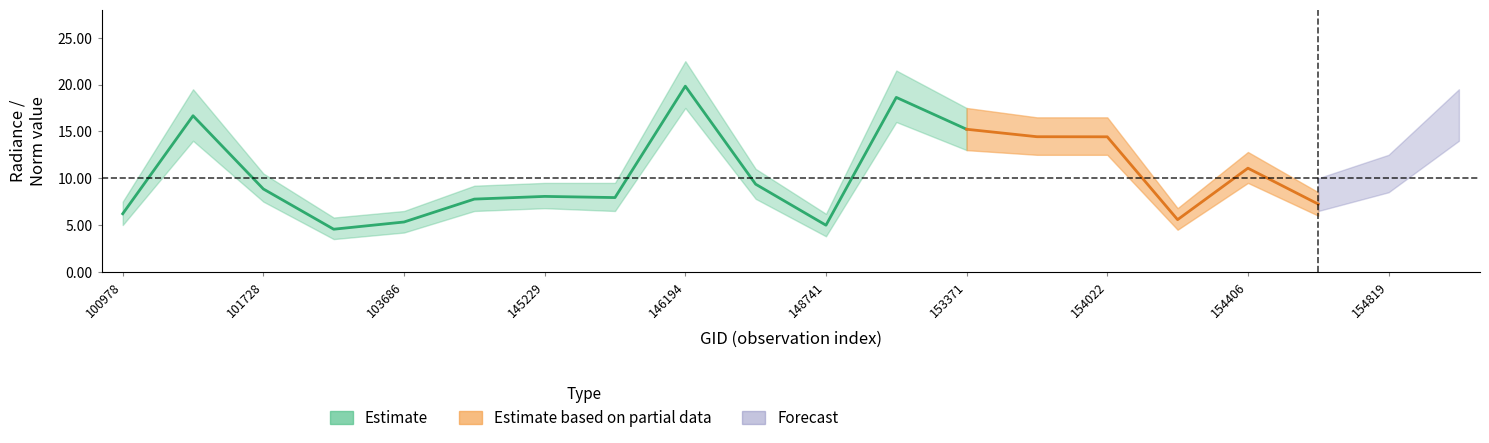

At which category is the sum across all series the highest?

146194